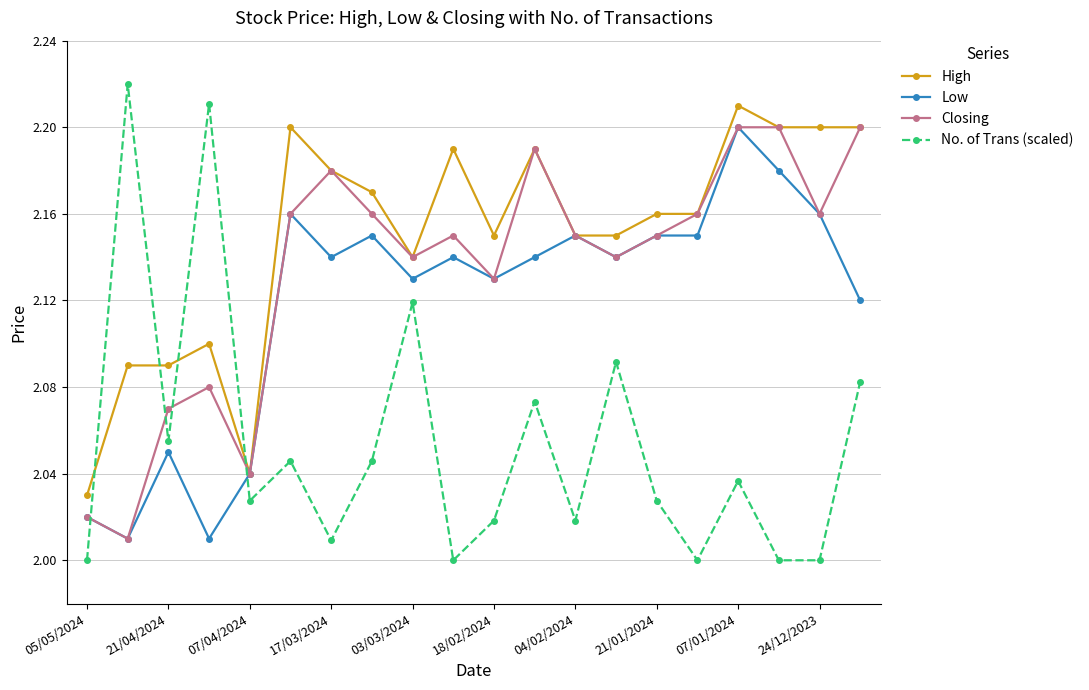

Rank the series by their average value, from lowest to highest.

No. of Trans (scaled), Low, Closing, High